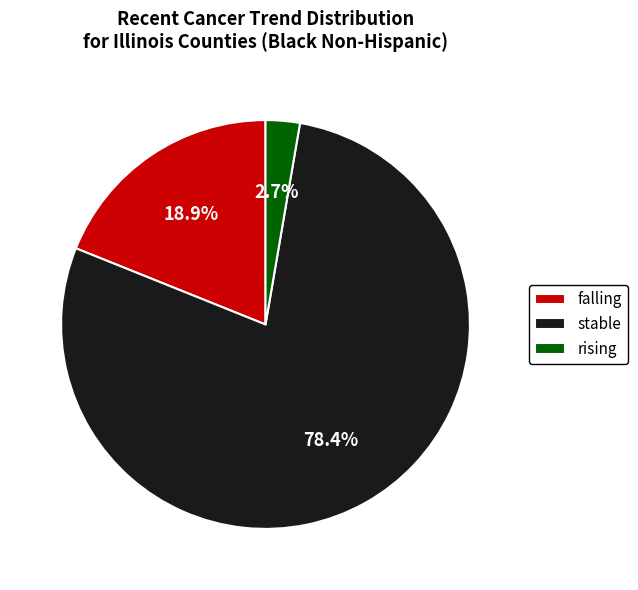

Approximately how many times larger is the value at falling compared to rising?

7.0